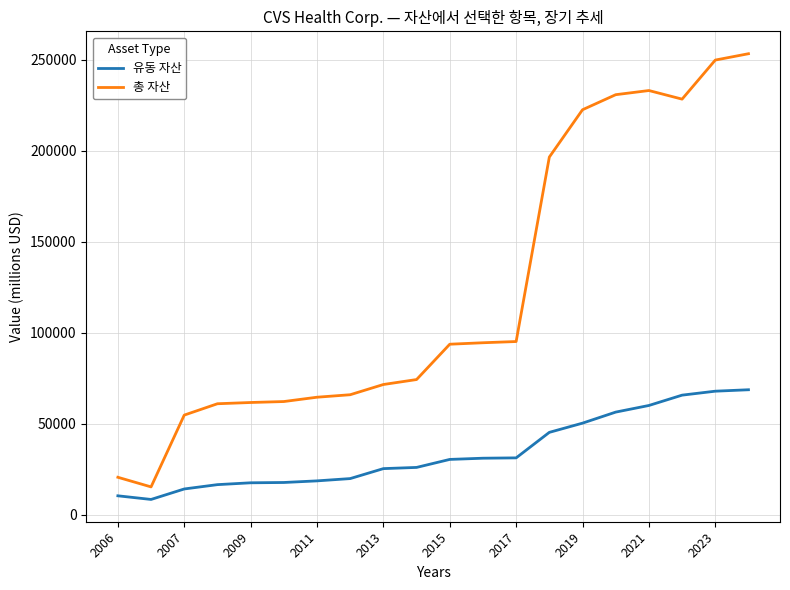

Rank the series by their maximum value, from highest to lowest.

총 자산, 유동 자산